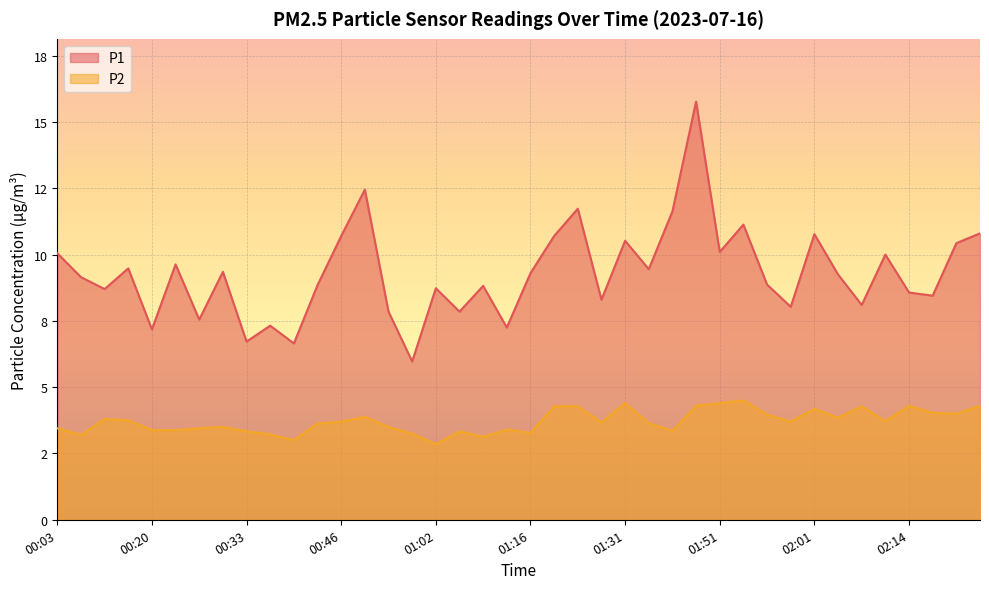

Where does the P1 series first go above 9?

00:03